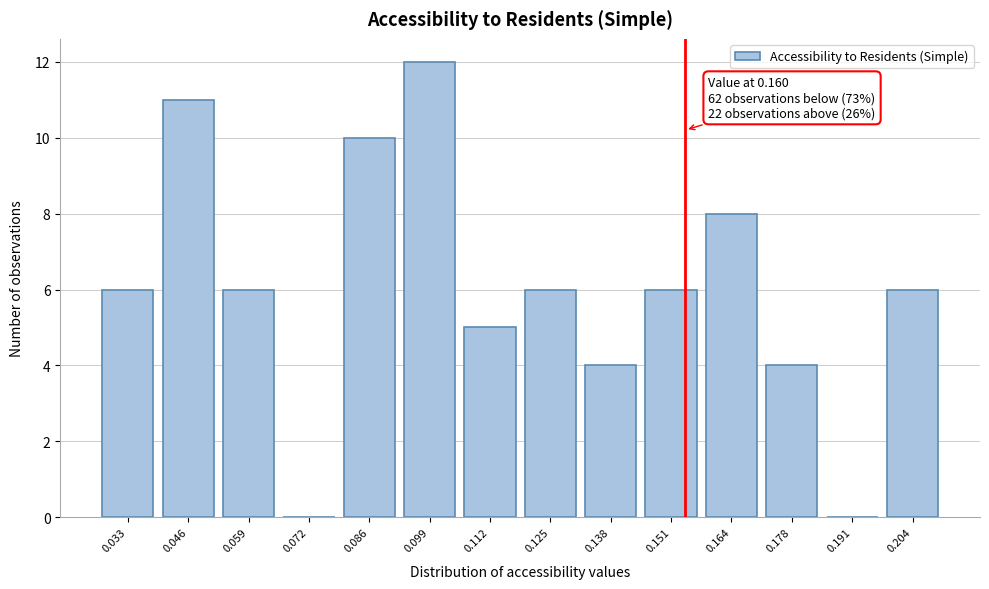

Reading left to right, list all the values displayed in this chart.

0.033=6	0.046=11	0.059=6	0.072=0	0.086=10	0.099=12	0.112=5	0.125=6	0.138=4	0.151=6	0.164=8	0.178=4	0.191=0	0.204=6